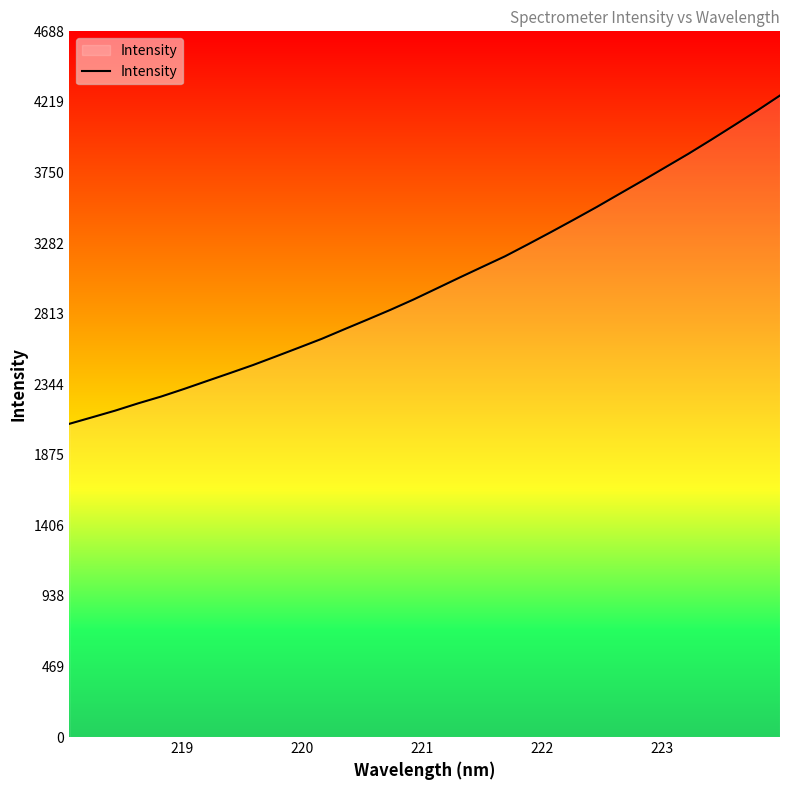

What is the difference between the maximum and minimum values?

2181.1